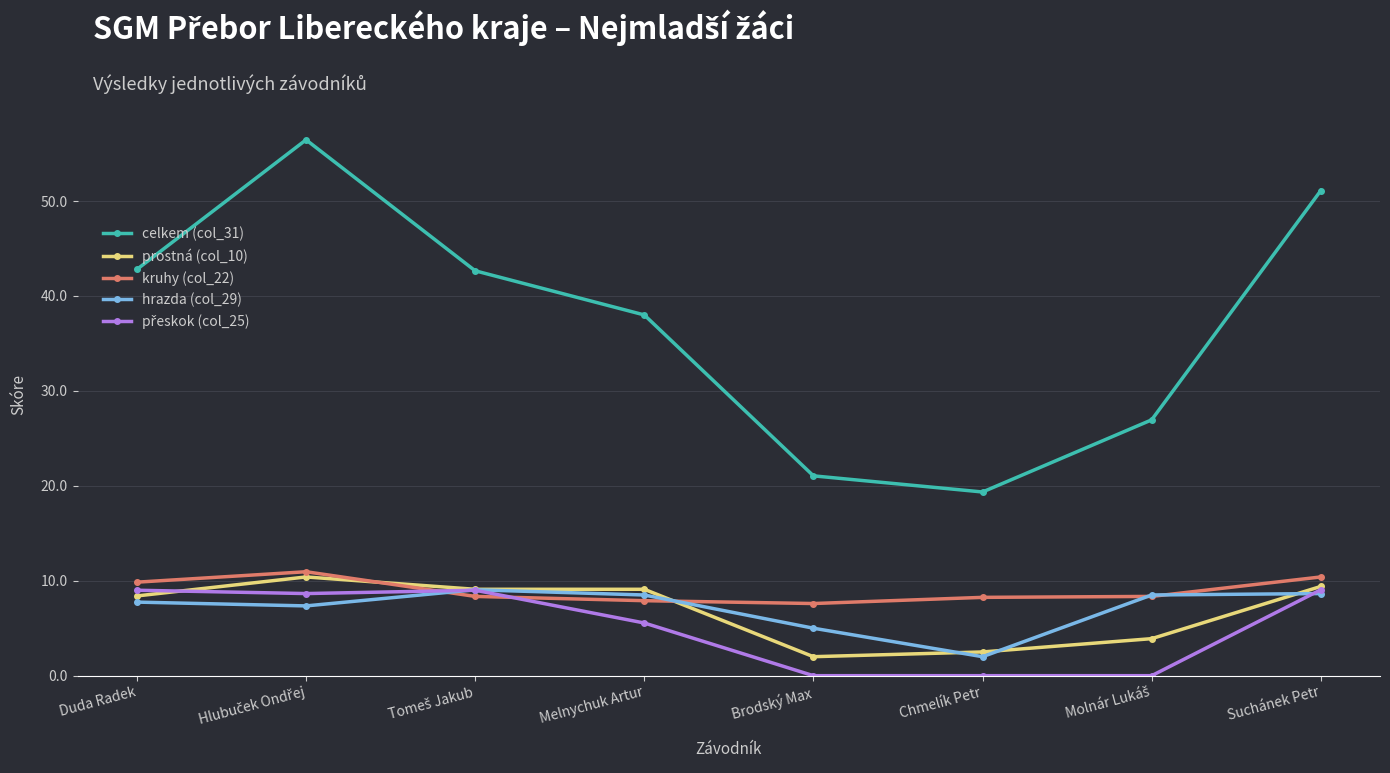

What position from the right is Brodský Max?

4